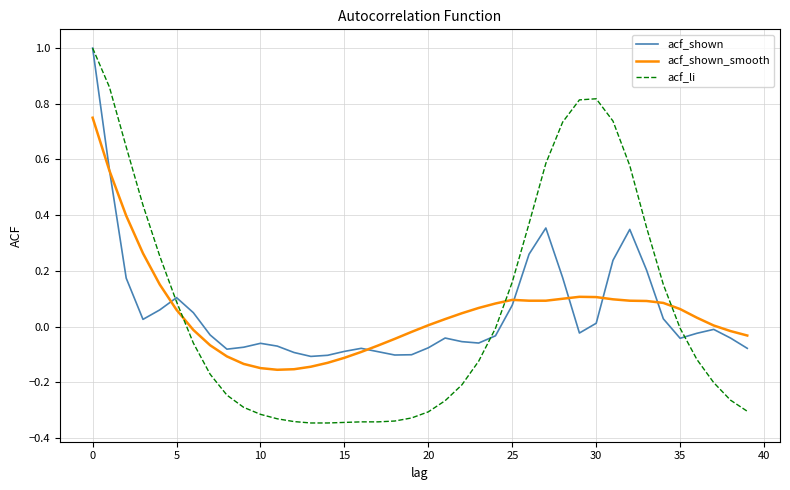

Which series has the largest range (max minus min)?

acf_li